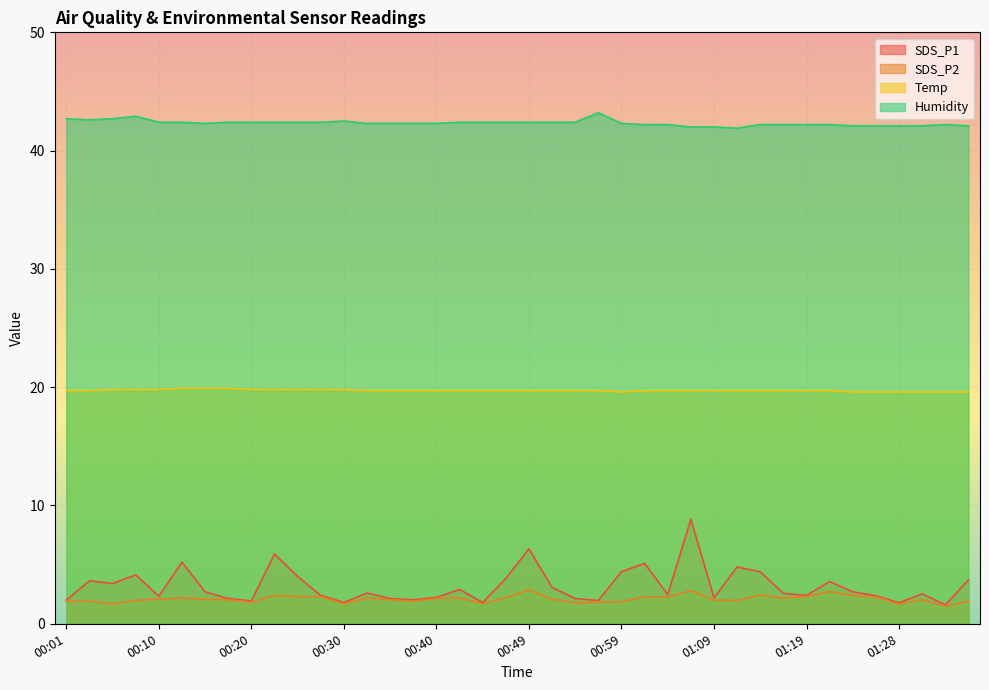

Between 01:21 and 01:28, which series saw the biggest shift?

SDS_P1